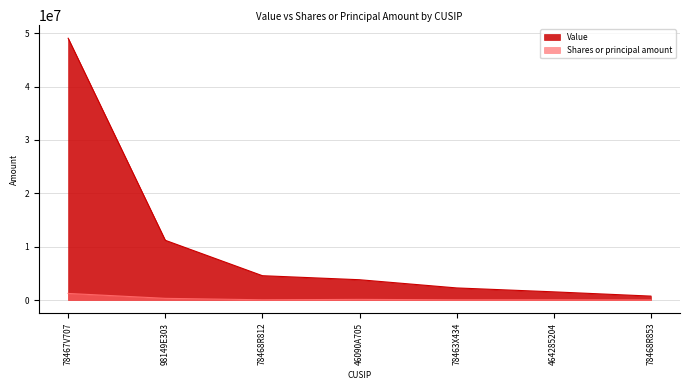

What is the value of the Value point at the 5th from the left?

2264000